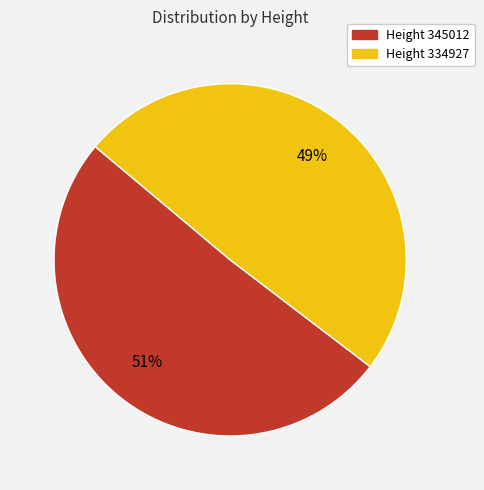

To the nearest percent, what is the average slice percentage?

50%